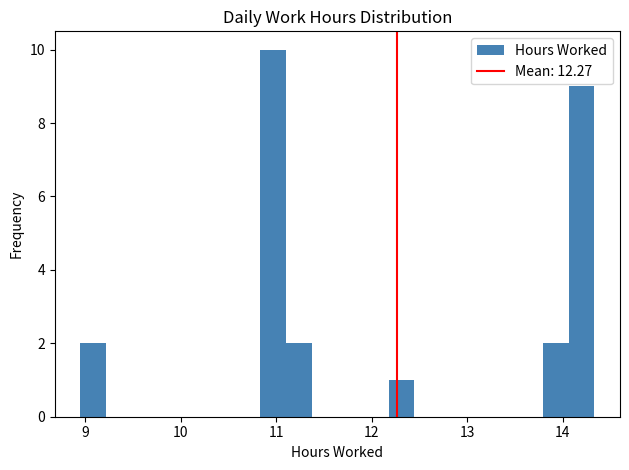

Around what value on the x-axis is the tallest bar? Give the approximate position of its centre, as read against the axis.

11.0